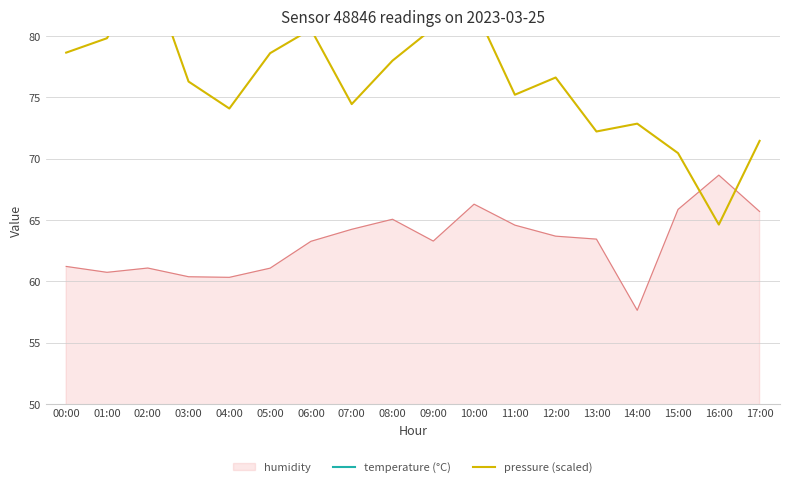

Which category has the lowest value in the humidity series?

14:00